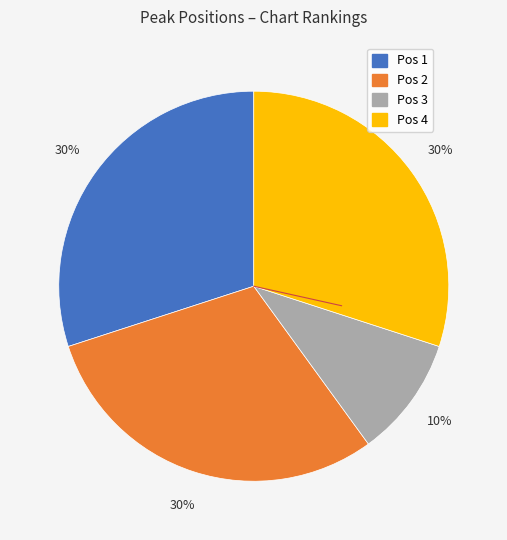

Is there a majority slice in this chart?

No